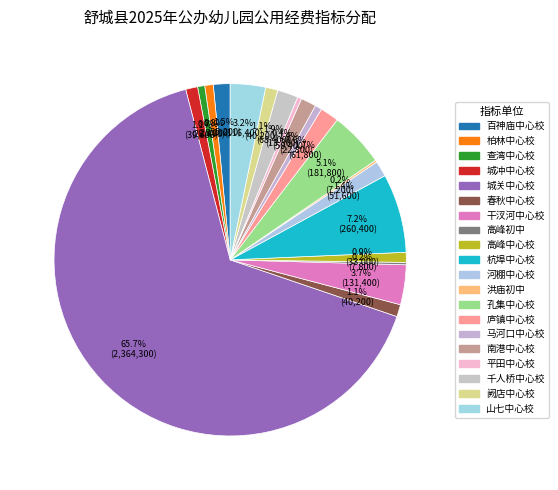

Approximately how many times larger is the value at 山七中心校 compared to 高峰中心校?

3.5